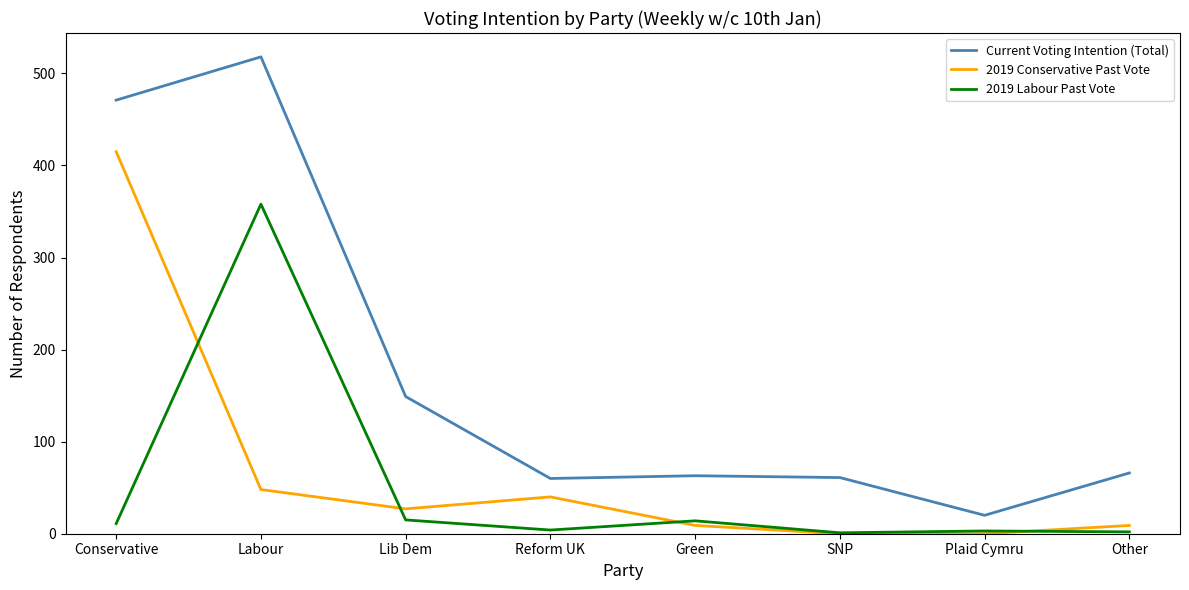

What are all the series names shown in the legend?

Current Voting Intention (Total), 2019 Conservative Past Vote, 2019 Labour Past Vote